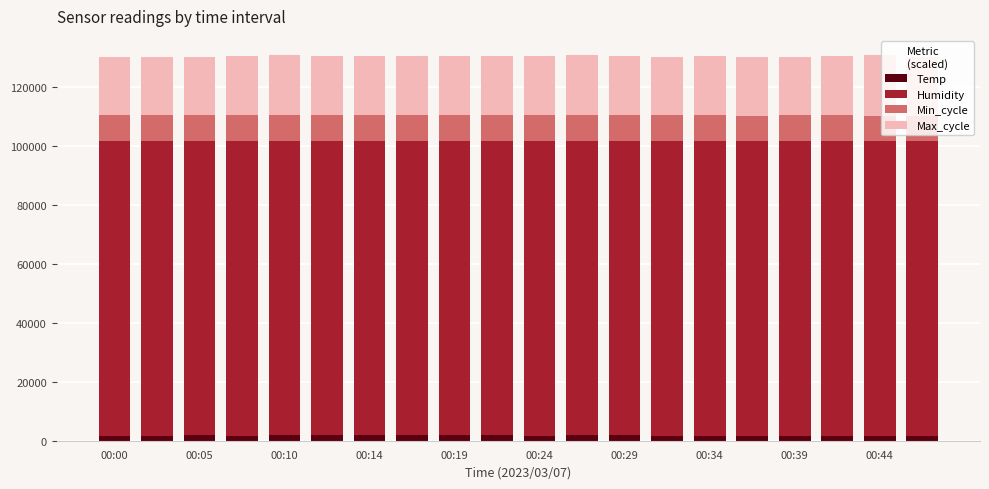

What is the sum of all Temp values?

35300